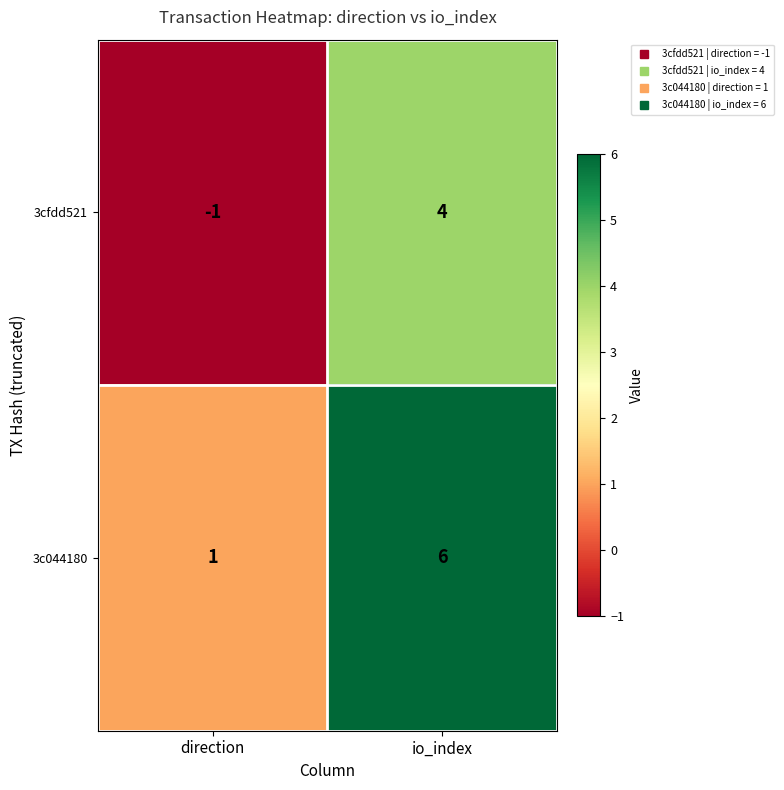

What is the difference between the 3c044180 values at direction and io_index?

5